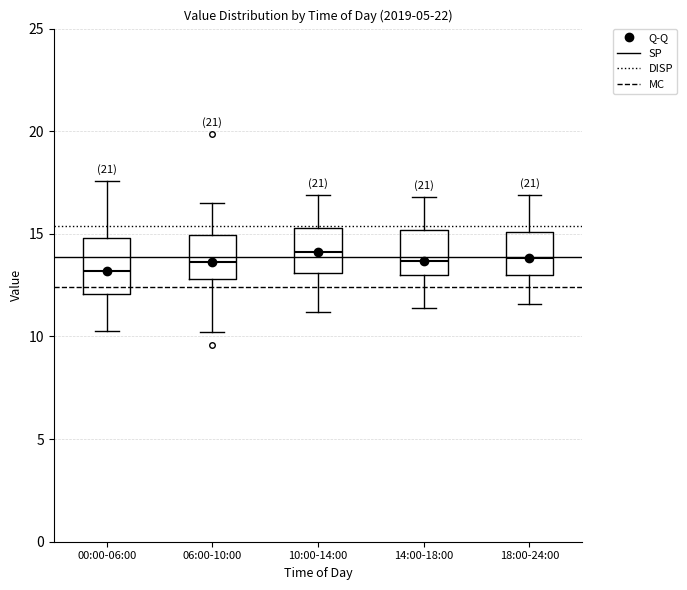

Where is the upper edge of the box for 06:00-10:00 on the y-axis? The values are not printed on the chart, so give them approximately, as read against the axis.

15.0